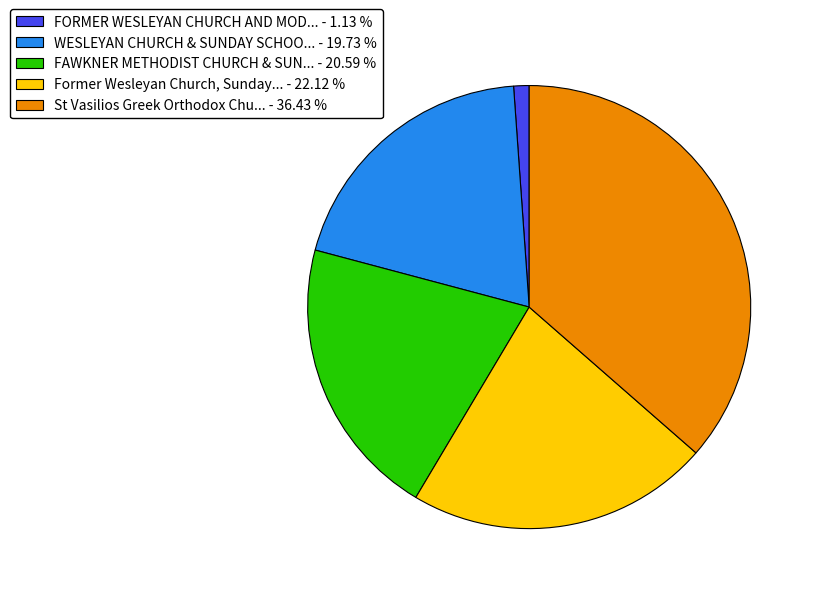

Is the sum of St Vasilios Greek Orthodox Chu... - 36.43 % and FORMER WESLEYAN CHURCH AND MOD... - 1.13 % greater than half?

No